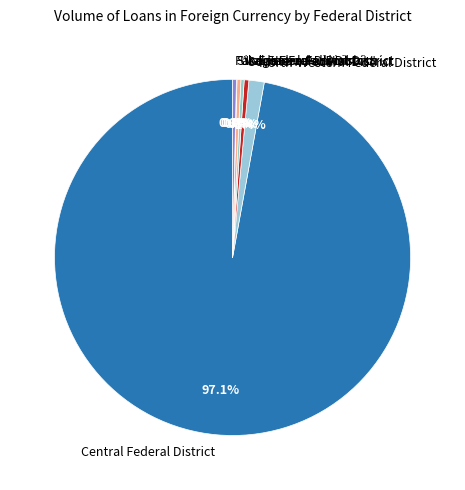

Is it true that Southern Federal District is 0% of the pie?

True